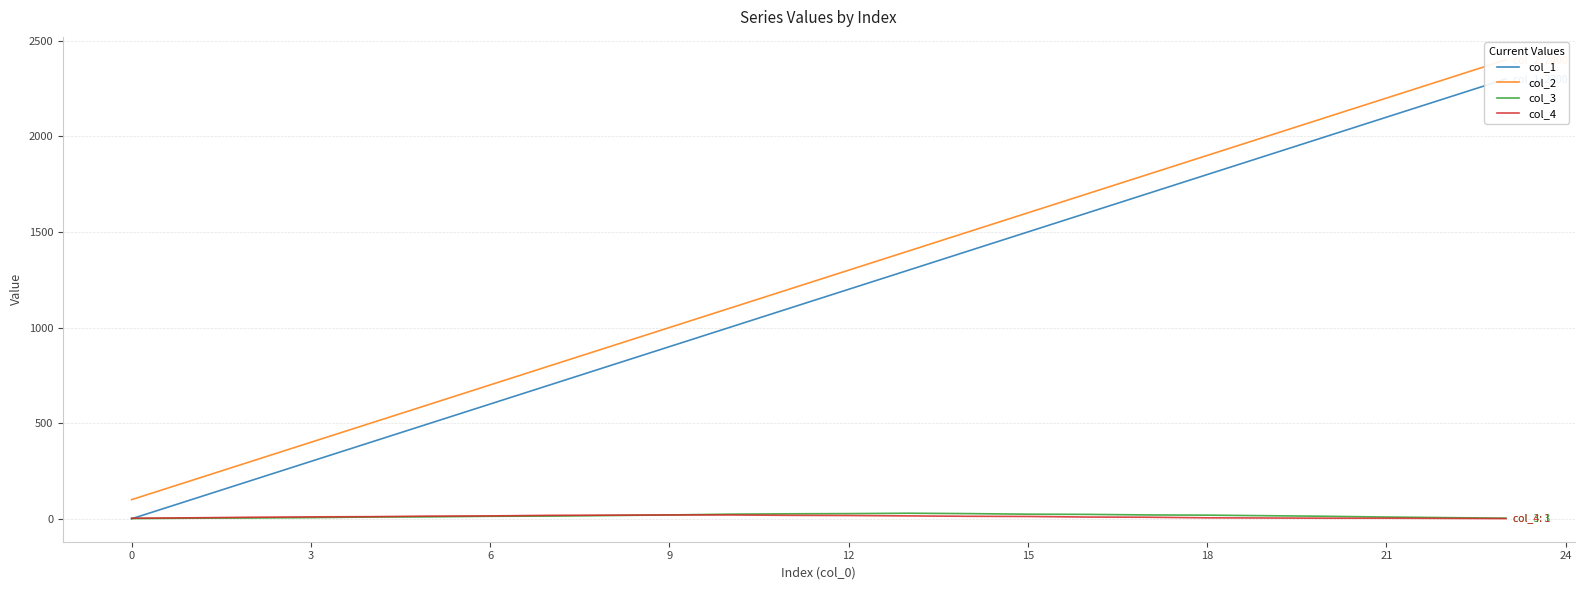

What is the difference between the second highest and minimum values in the col_2 series?

2200